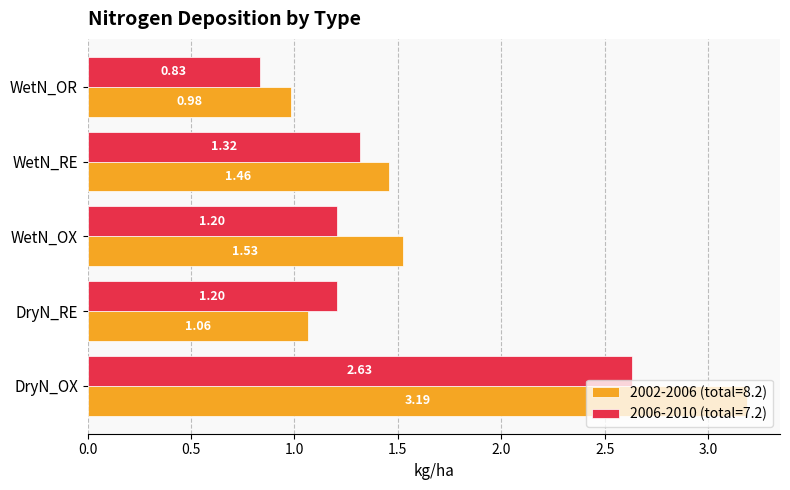

What is the difference between the maximum and minimum values in the 2006-2010 (total=7.2) series?

1.8